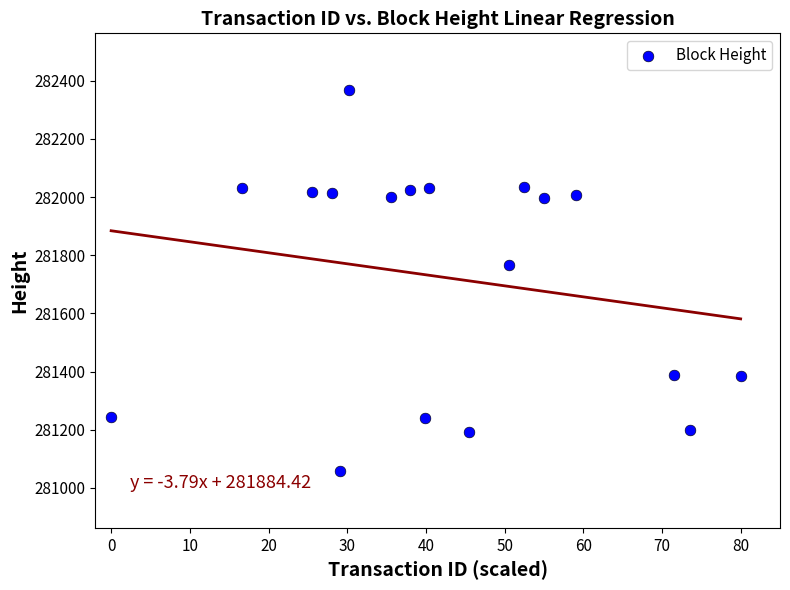

What Y value in the scatter plot is closest to 281713?

281765